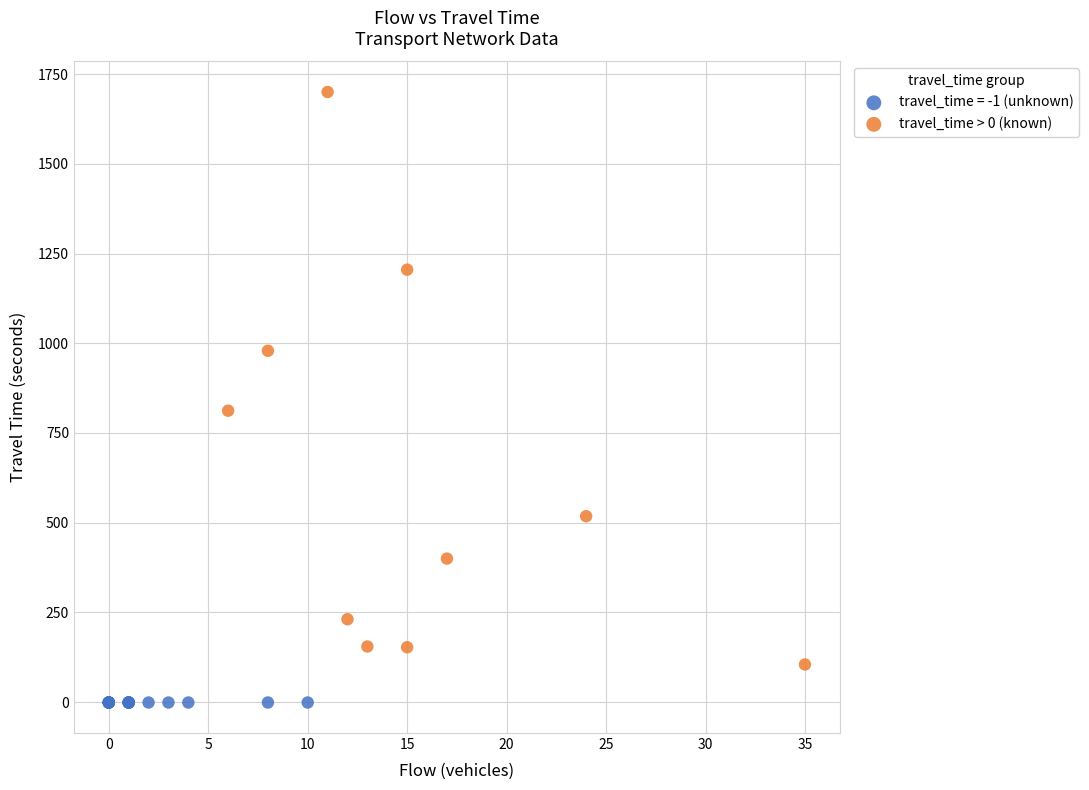

Which series reaches the minimum Y coordinate?

travel_time = -1 (unknown)